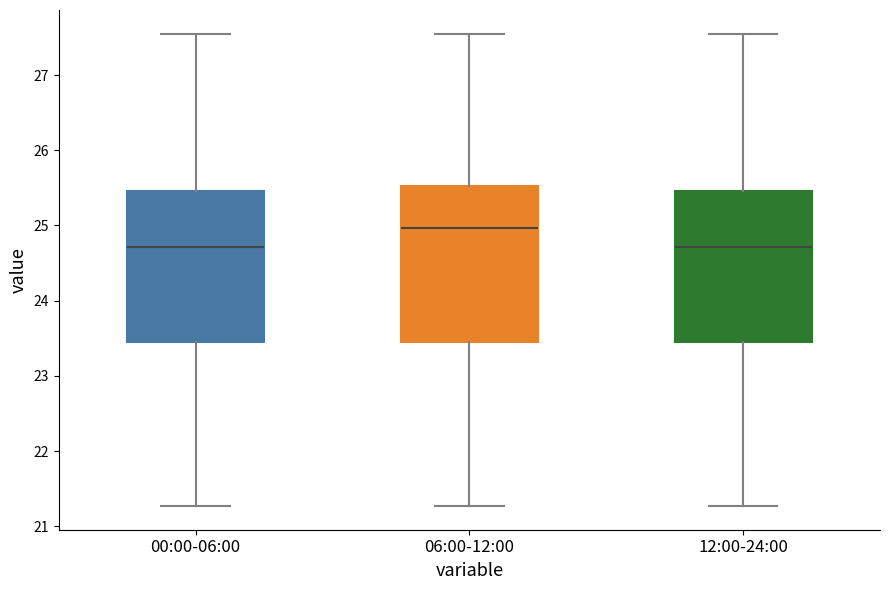

Reading left to right, transcribe this box plot: for each box, give where its median line is, the range the box spans, and where its two whiskers end, as read against the y-axis. The values are not printed on the chart, so give them approximately, as read against the axis.

00:00-06:00: median 24.7, box 23.5 to 25.5, whiskers 21.3 to 27.6
06:00-12:00: median 25.0, box 23.5 to 25.5, whiskers 21.3 to 27.6
12:00-24:00: median 24.7, box 23.5 to 25.5, whiskers 21.3 to 27.6